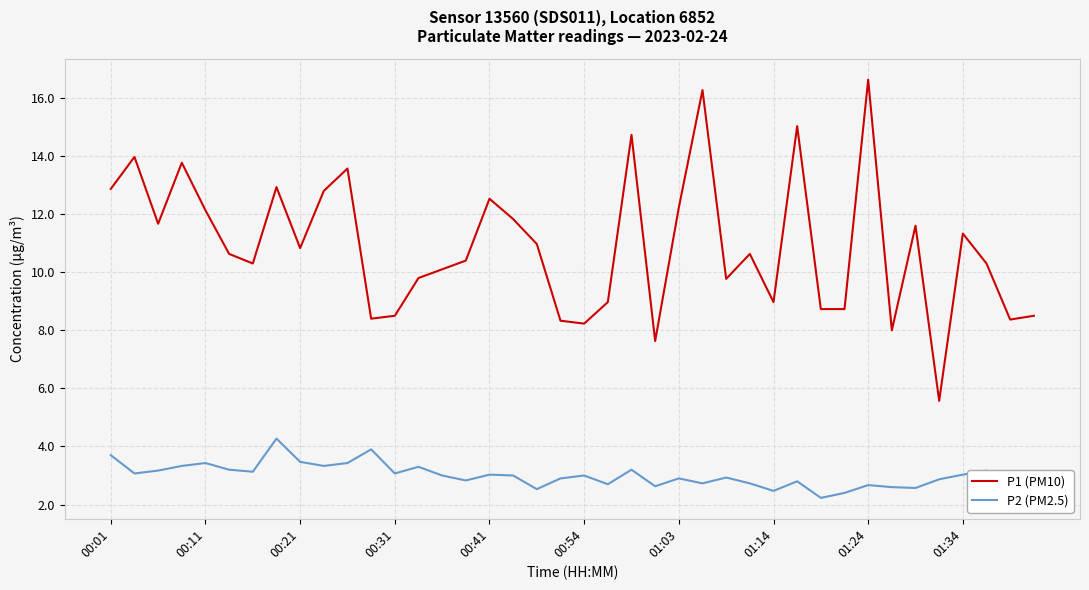

Rank the series by their maximum value, from lowest to highest.

P2 (PM2.5), P1 (PM10)